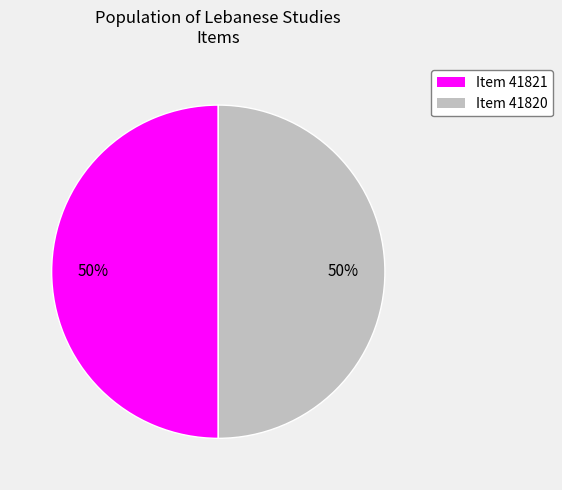

Count the number of slices in the pie.

2